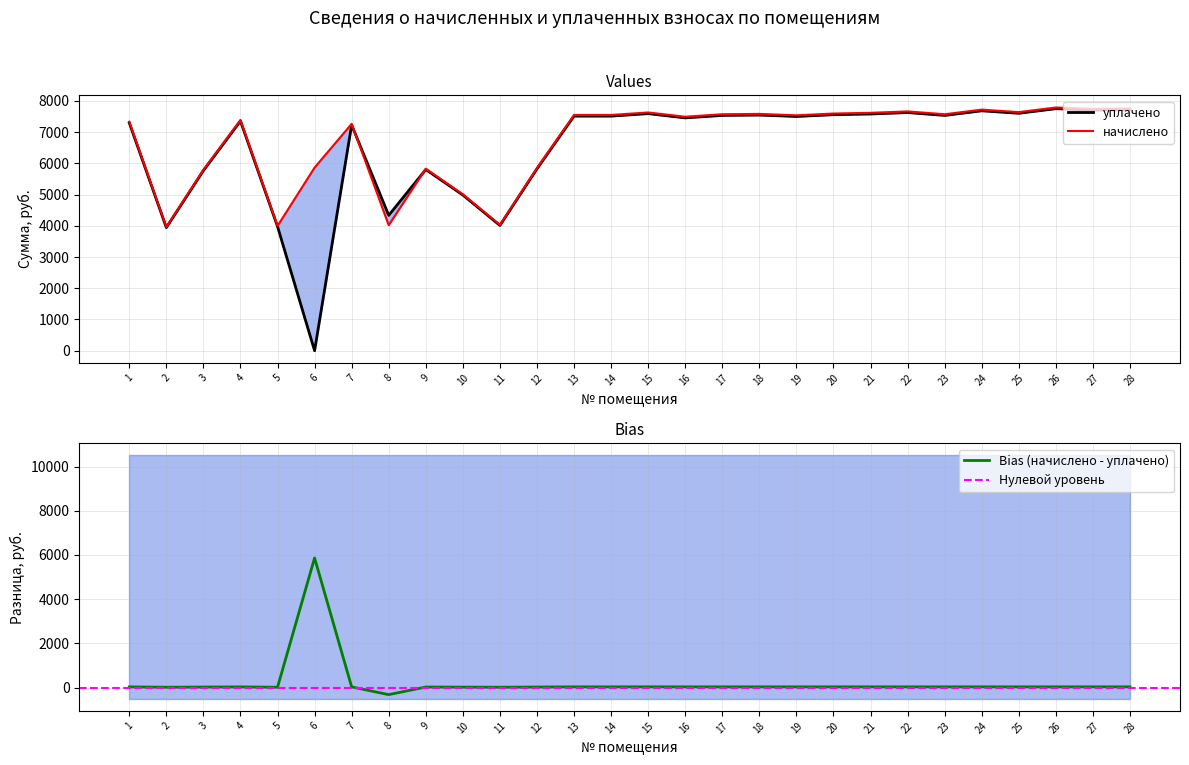

Which category has the lowest value across all series?

8